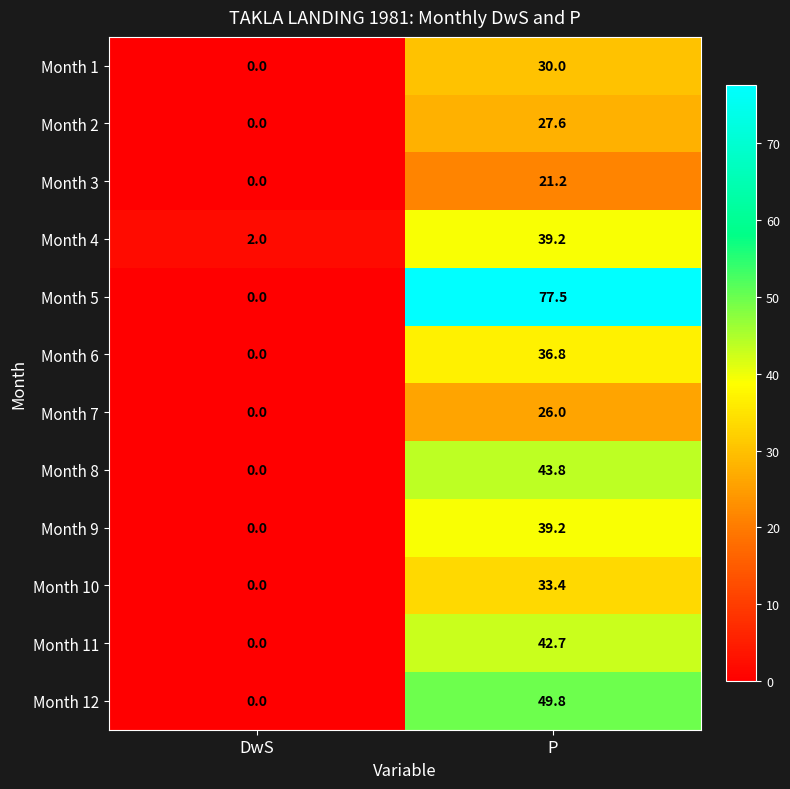

List the labels in order of Month 10 value, largest first.

P, DwS